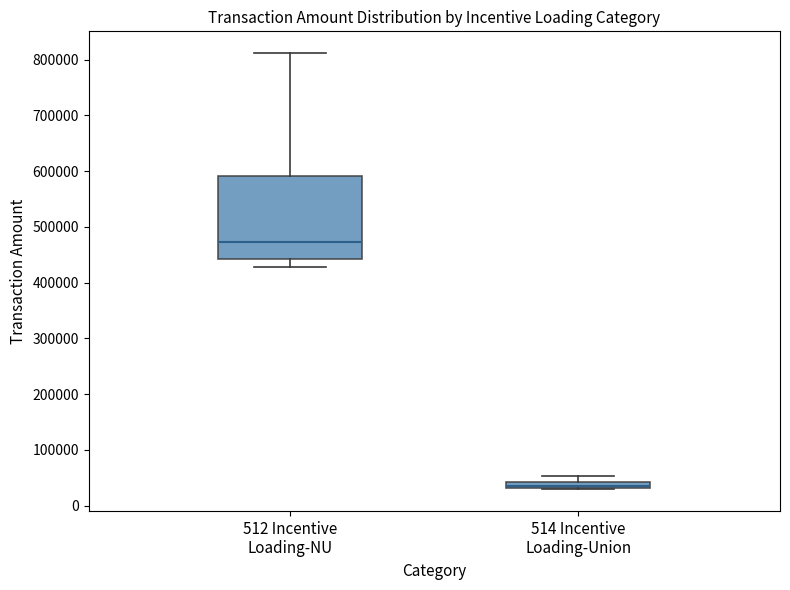

Where does the upper whisker of the box for 512 Incentive Loading-NU end on the y-axis? The values are not printed on the chart, so give them approximately, as read against the axis.

810000